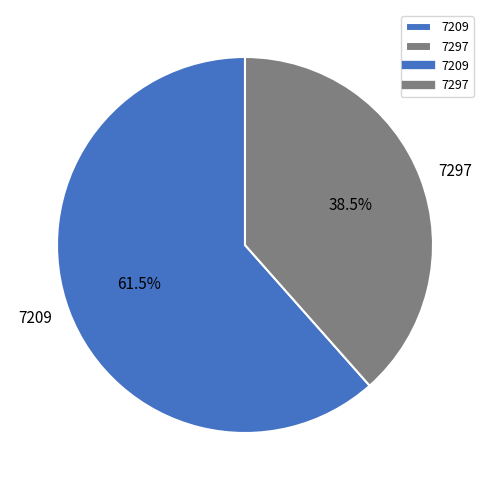

What is the smallest slice in the pie chart?

7297